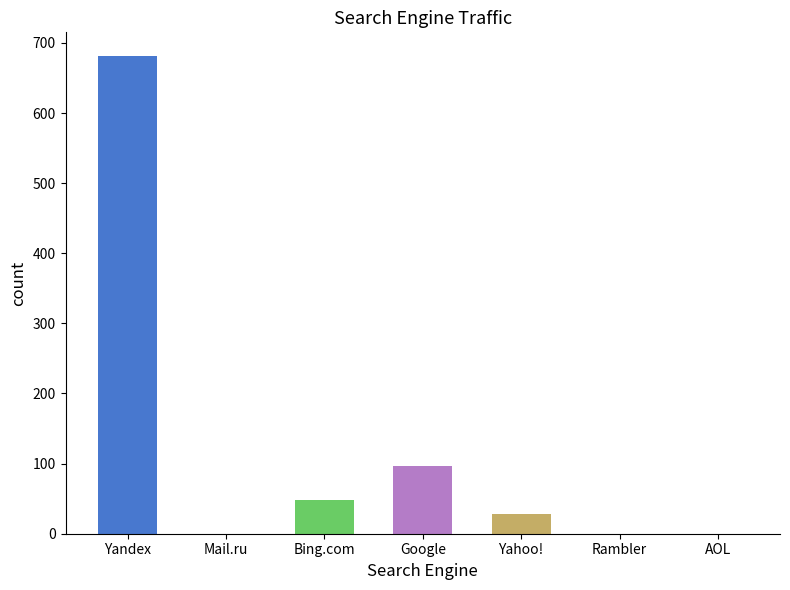

What position from the left is Mail.ru?

2